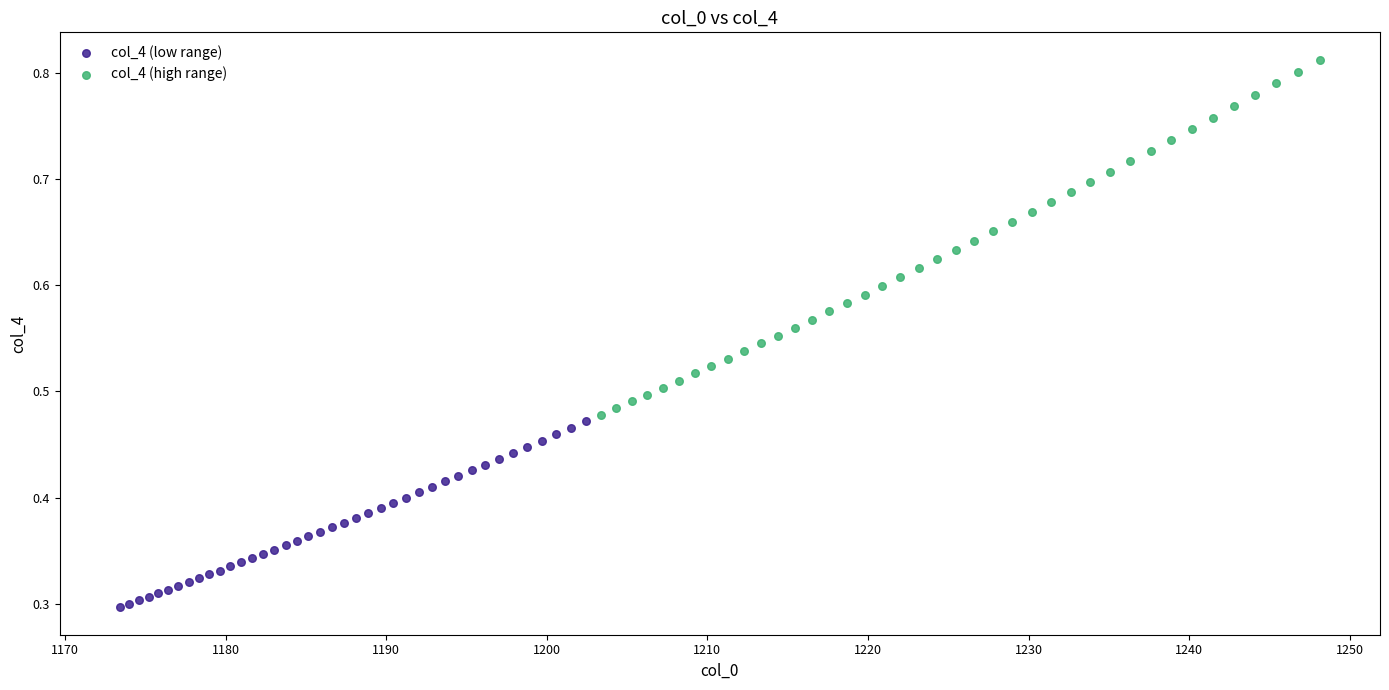

Which series contains the highest Y value?

col_4 (high range)